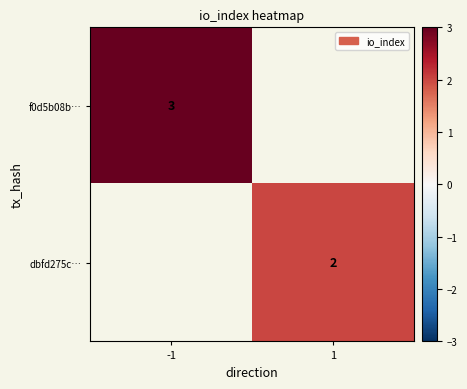

Which label corresponds to the smallest value in the chart?

1